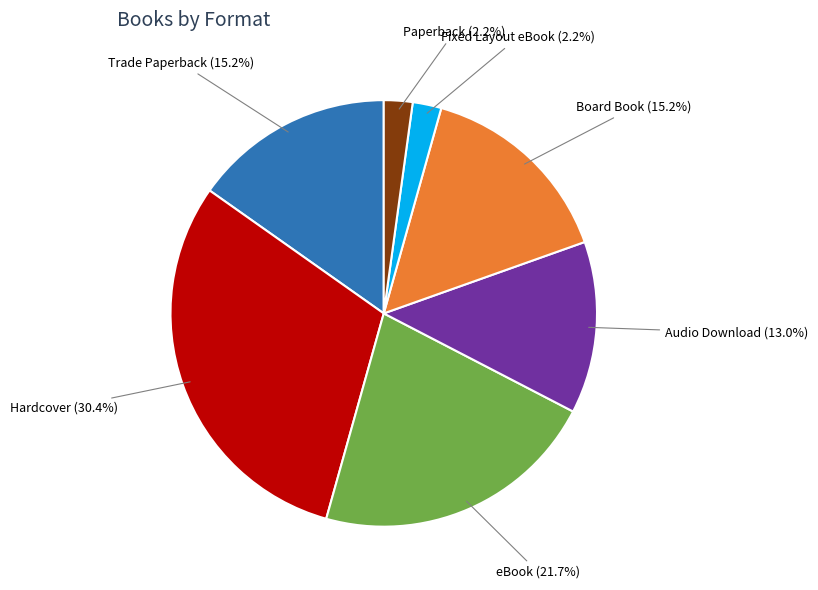

Is there any slice that represents more than half of the pie?

No